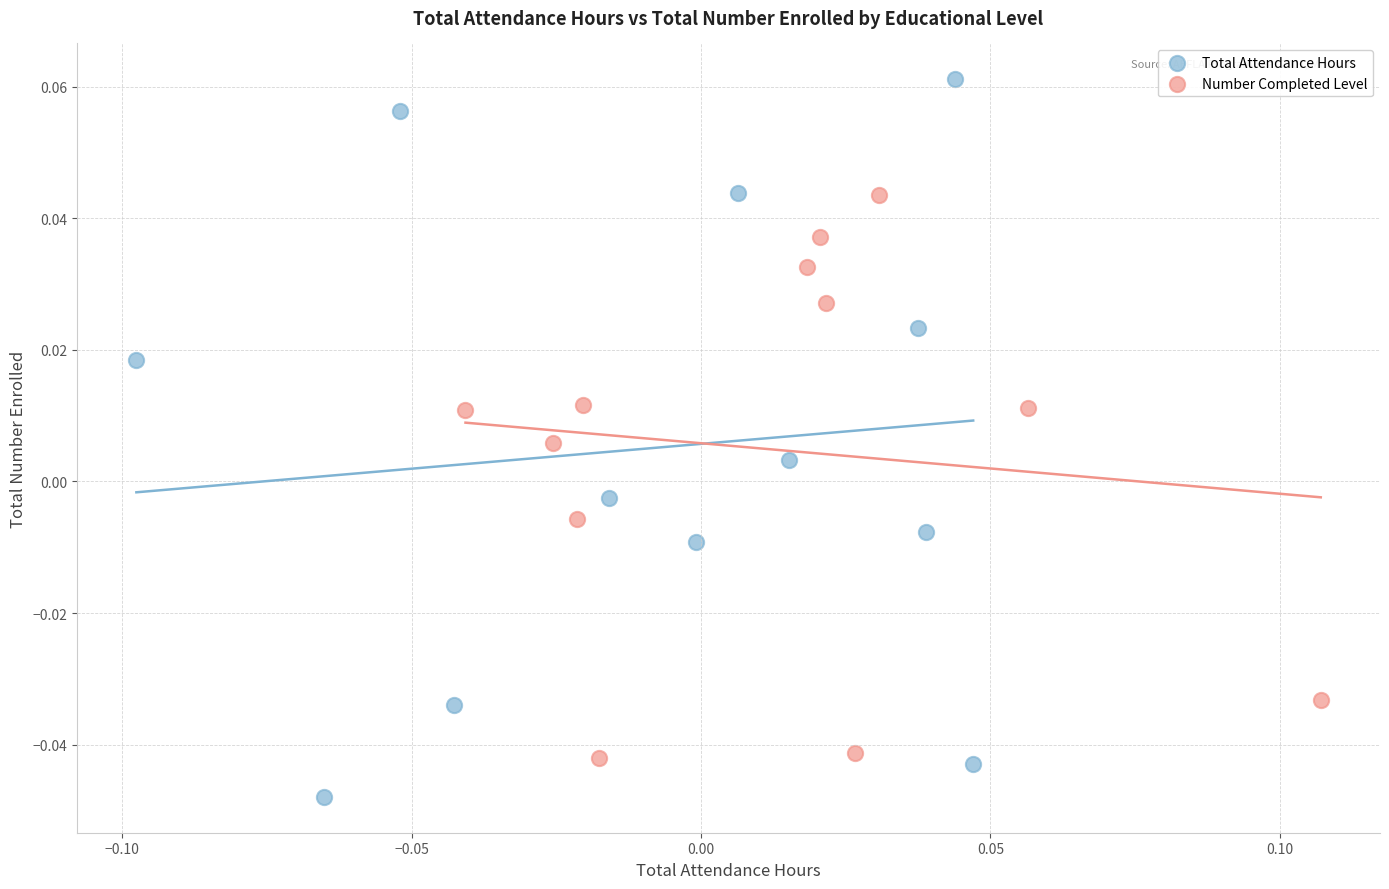

Which series contains the highest Y value?

Total Attendance Hours